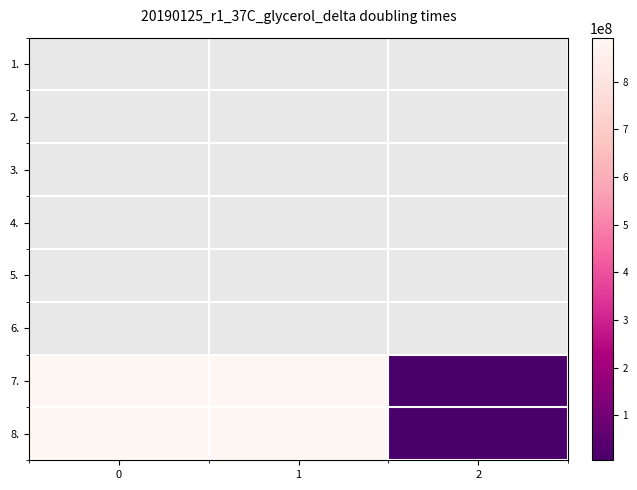

The value of 7. at 1 is 887396807.5. True or false?

True